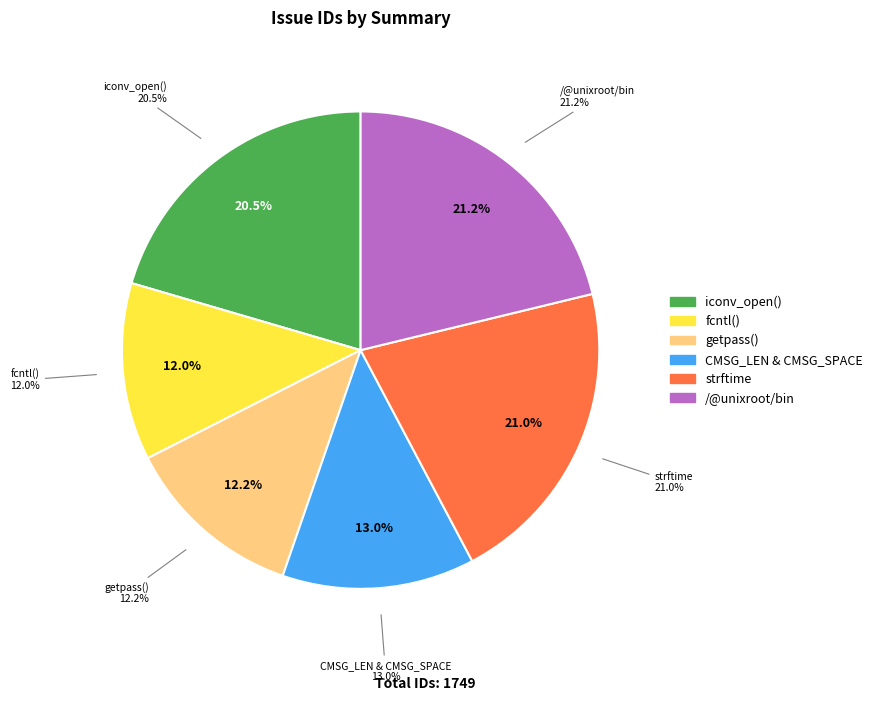

The strftime slice represents 21% of the pie. True or false?

True